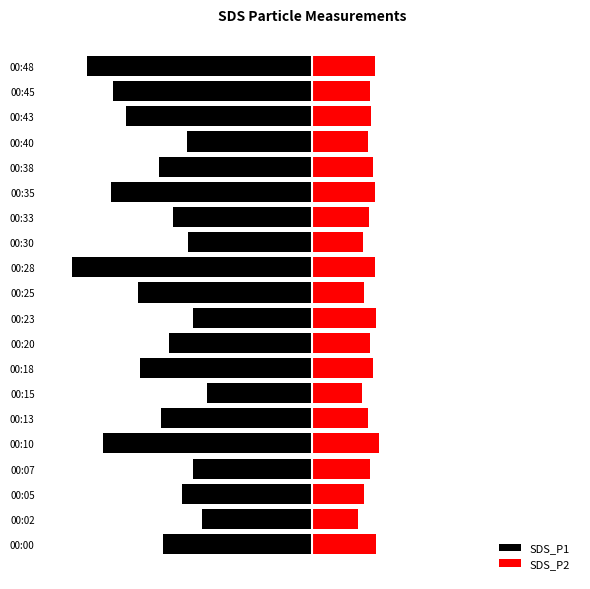

How many values in the SDS_P2 series exceed 2?

15